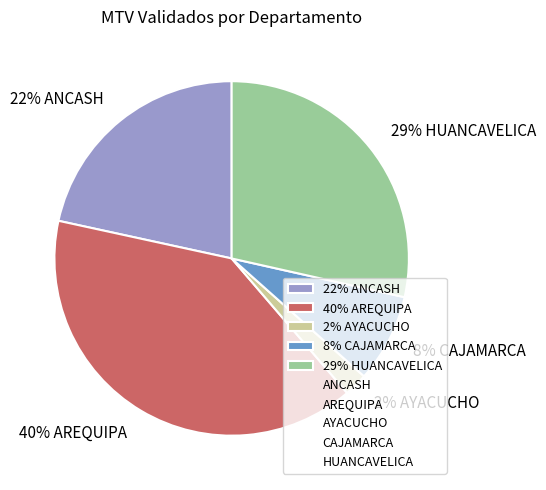

Which has a higher value, 22% ANCASH or 40% AREQUIPA?

40% AREQUIPA